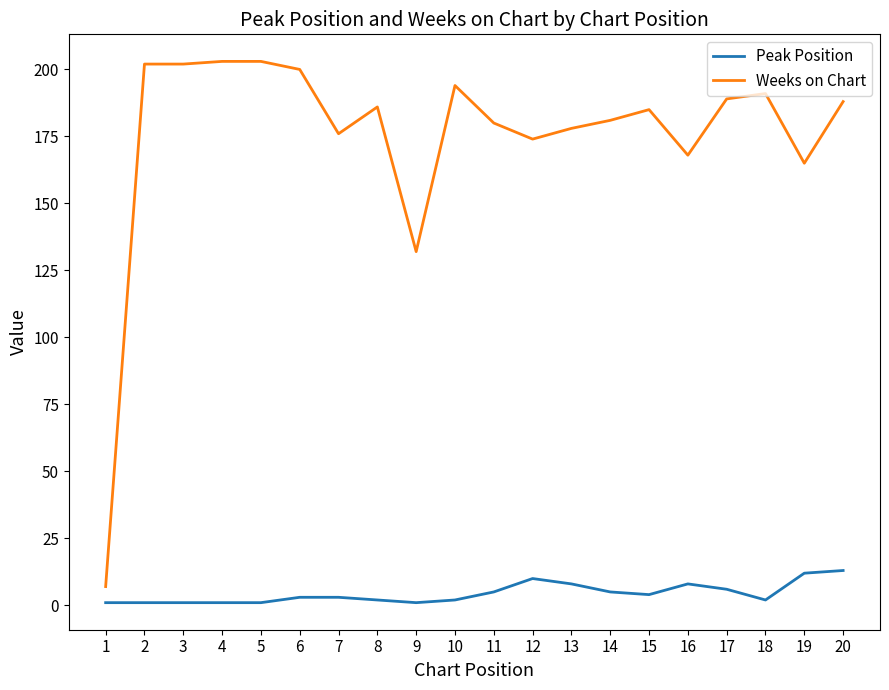

The Weeks on Chart series shows 281 at 10. True or false?

False